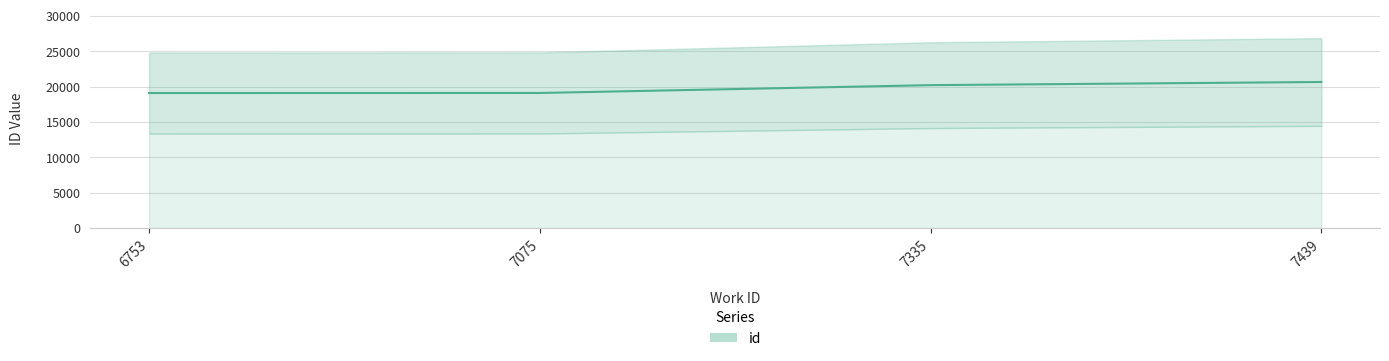

List the labels in order of value, largest first.

7439, 7335, 7075, 6753